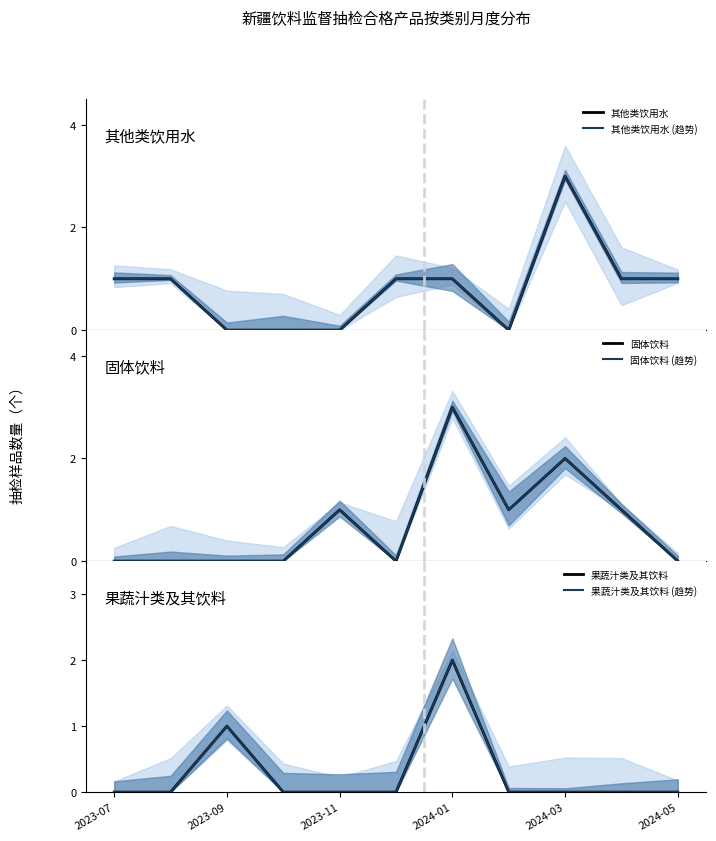

Reading left to right, list all the values displayed in this chart.

其他类饮用水: 1	1	0	0	0	1	1	0	3	1	1
其他类饮用水 (趋势): 1	1	0	0	0	1	1	0	3	1	1
固体饮料: 0	0	0	0	1	0	3	1	2	1	0
固体饮料 (趋势): 0	0	0	0	1	0	3	1	2	1	0
果蔬汁类及其饮料: 0	0	1	0	0	0	2	0	0	0	0
果蔬汁类及其饮料 (趋势): 0	0	1	0	0	0	2	0	0	0	0